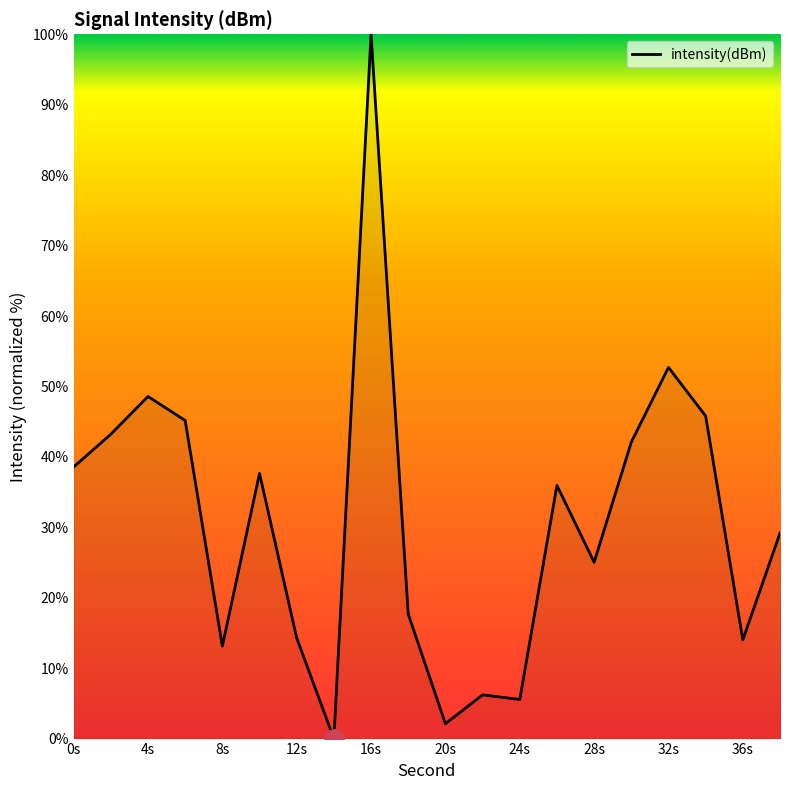

What is the sum of all values?

616.9